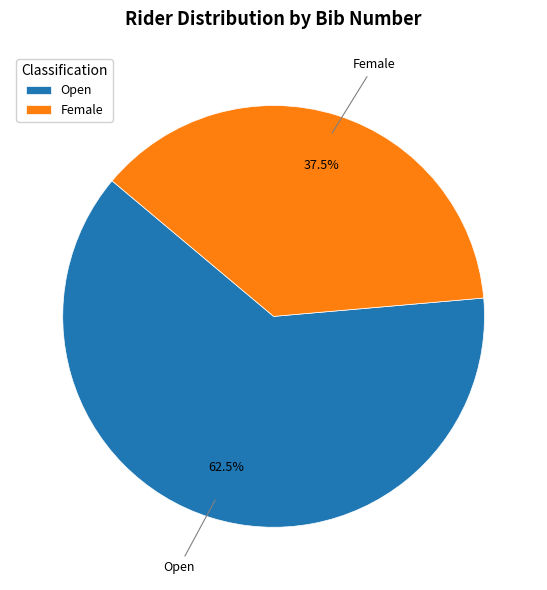

Combined, do Female and Open account for over 50%?

Yes